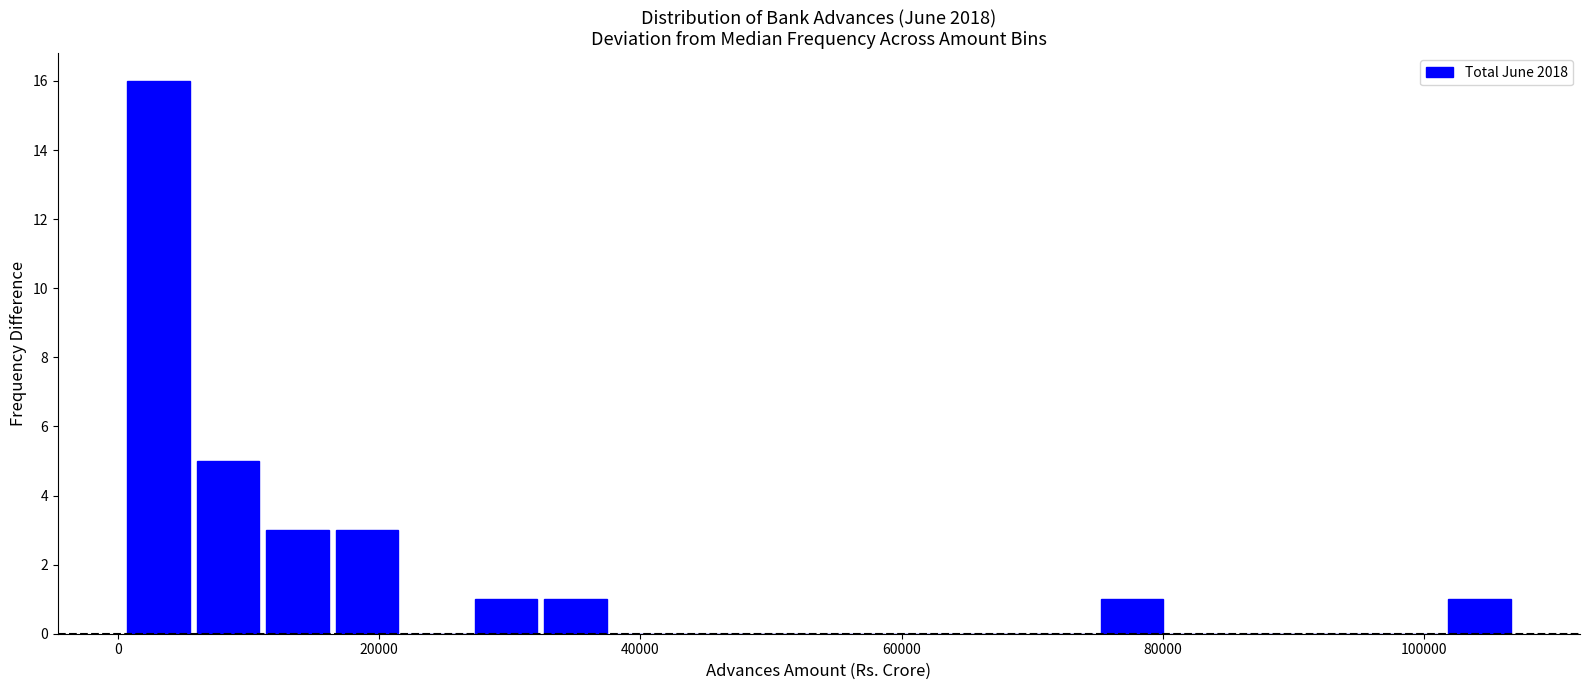

Read against the x-axis, roughly where is the centre of the tallest bar?

4000